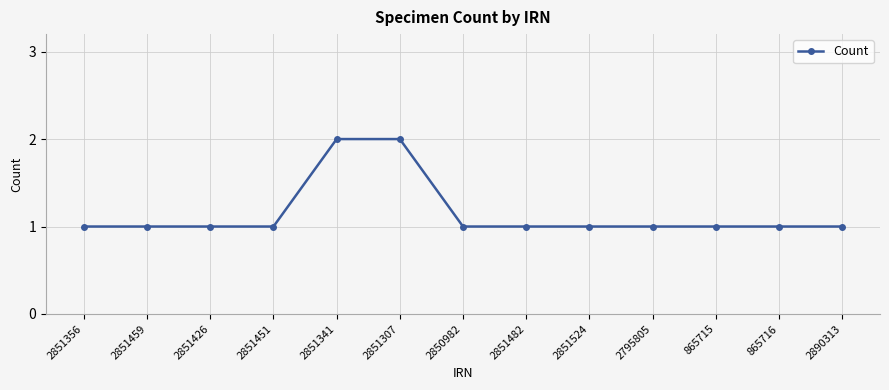

What is the value of the 3rd point from the left?

1